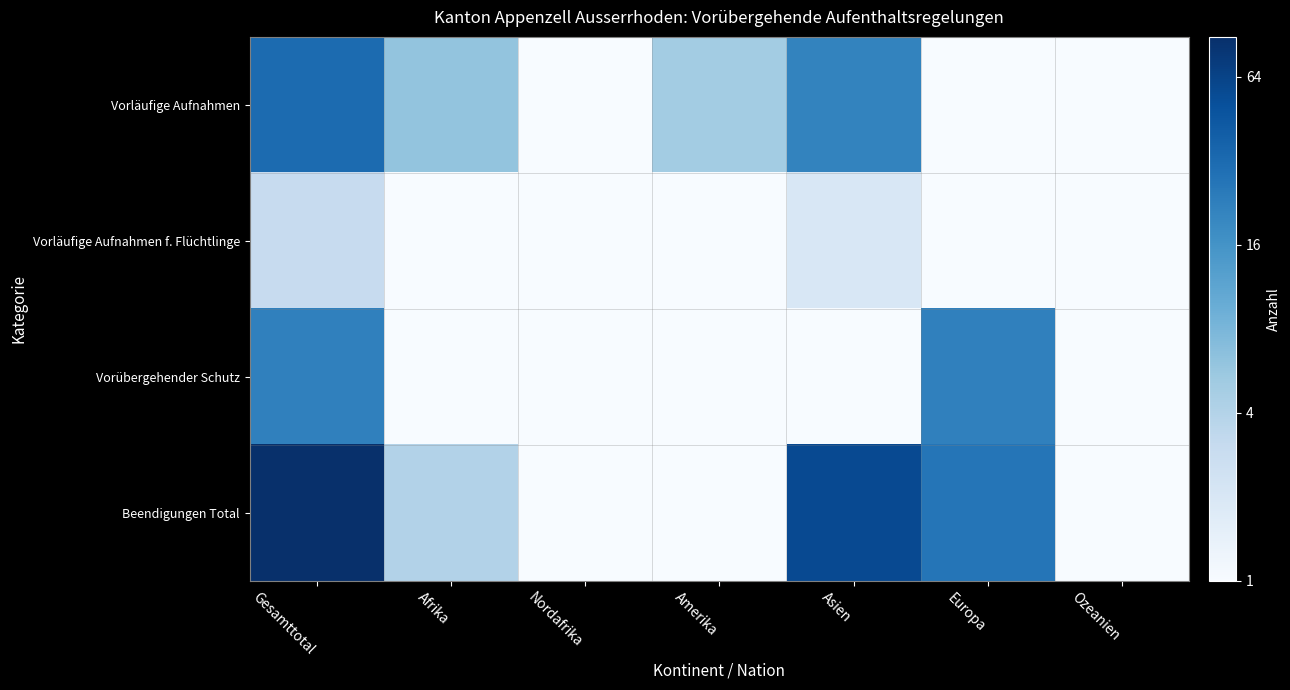

At which category is the sum across all series the highest?

Gesamttotal